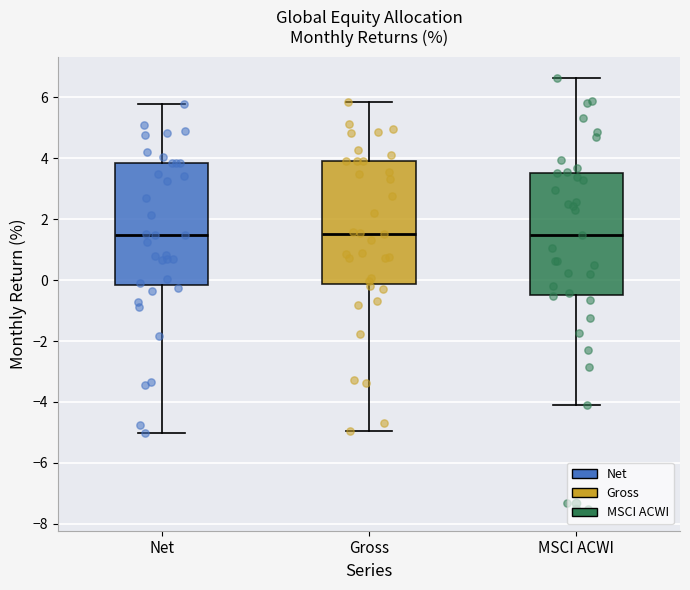

Where does the median line of the box for MSCI ACWI sit on the y-axis? The values are not printed on the chart, so give them approximately, as read against the axis.

1.4